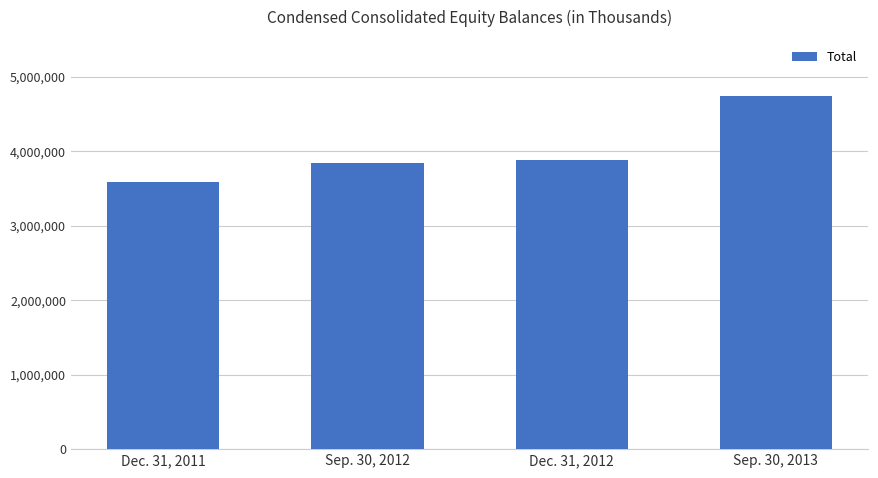

How many bars are there in total?

4